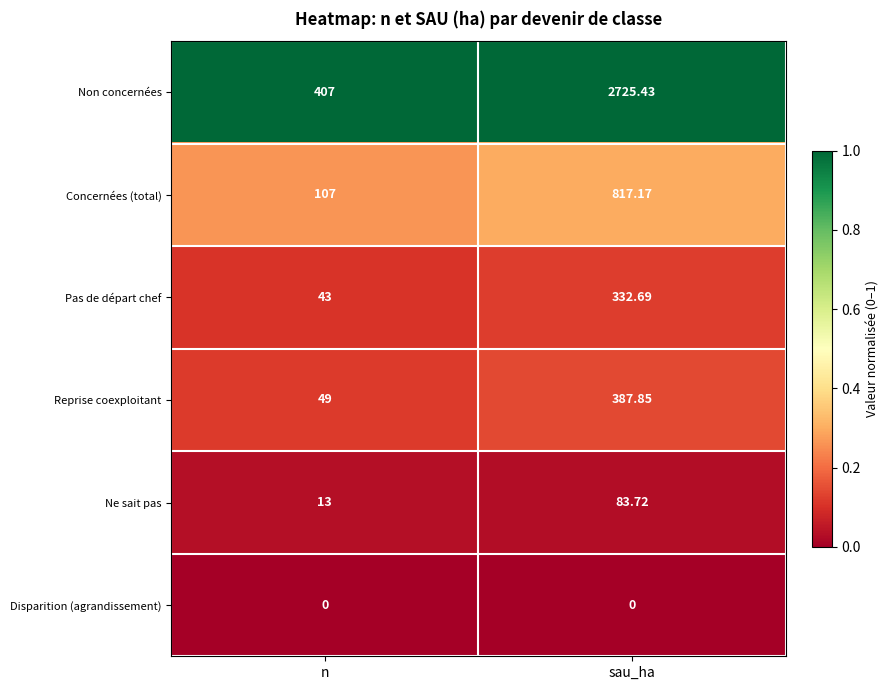

What is the spread (max minus min) of values at n?

407.0